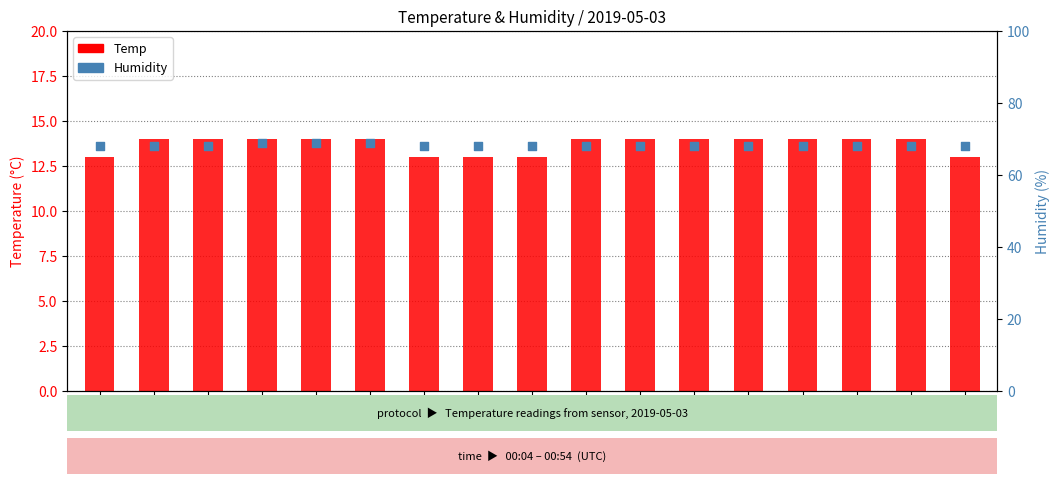

Which series has the largest total across all categories?

Humidity